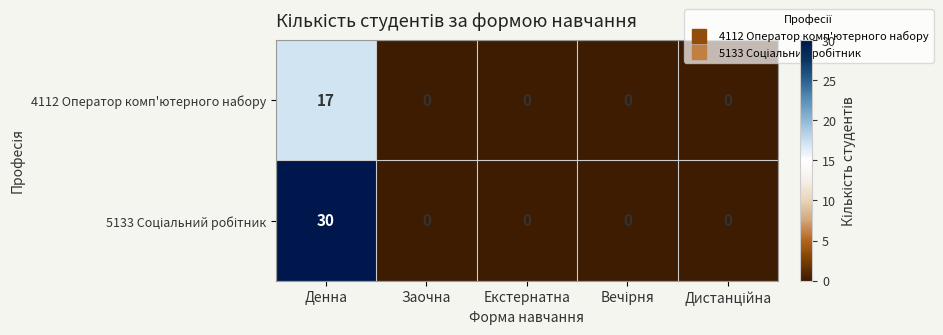

True or false: 4112 Оператор комп'ютерного набору has a value of 8 at Заочна.

False